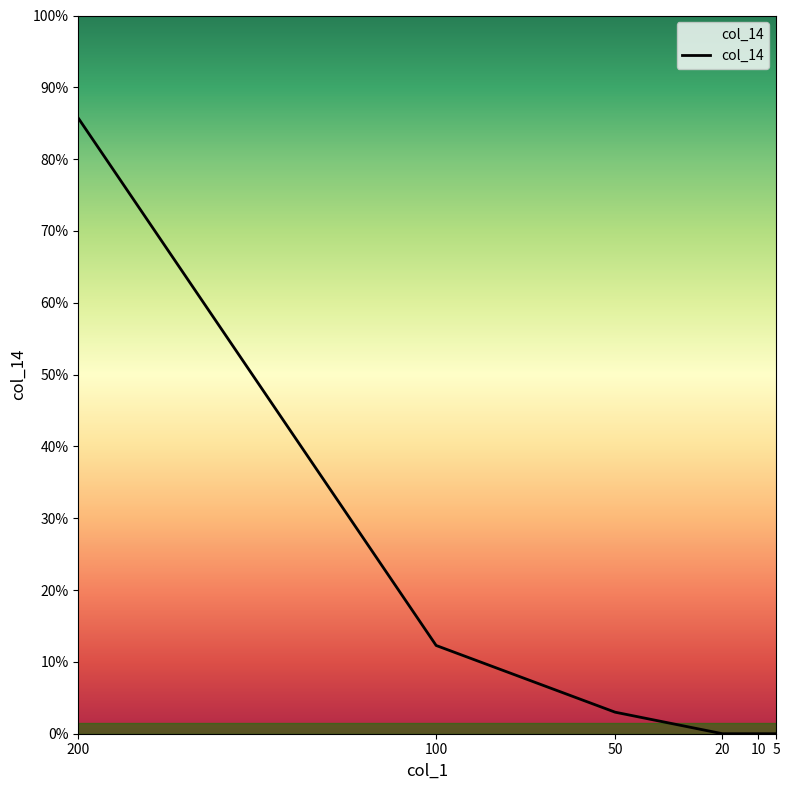

At which label is the value closest to 15000?

100